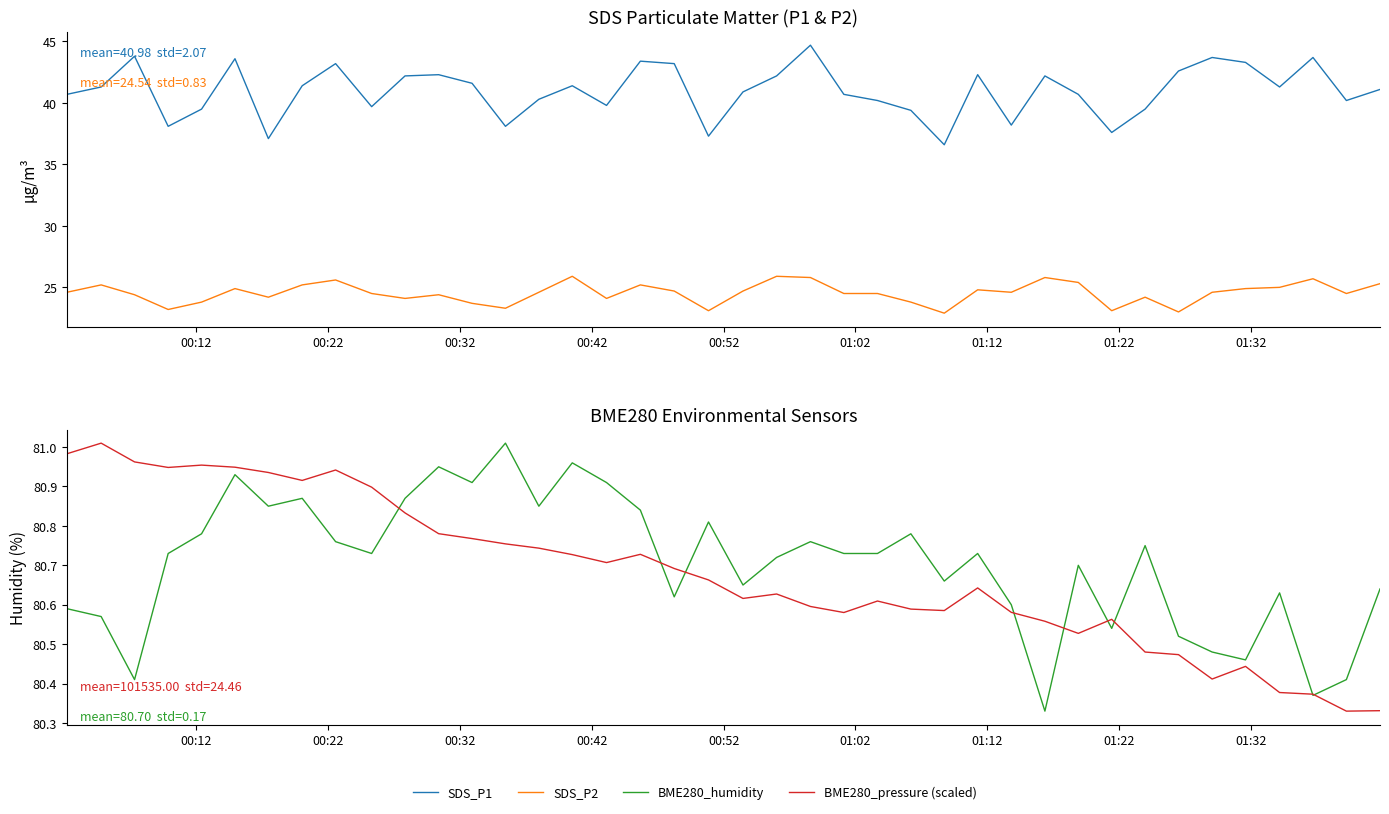

Which series has the largest total across all categories?

BME280_humidity